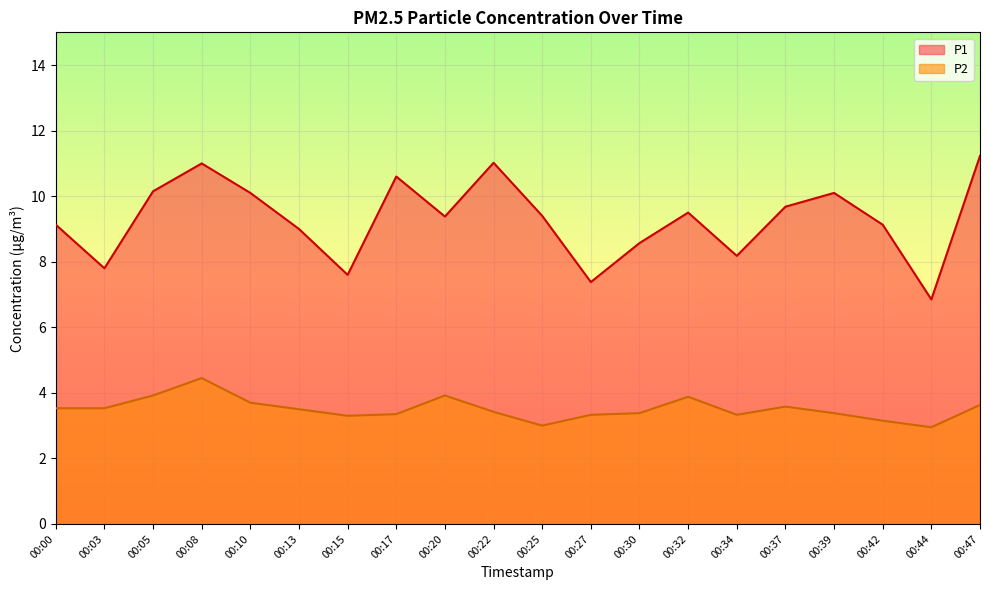

How many data points in P2 are less than 3?

1